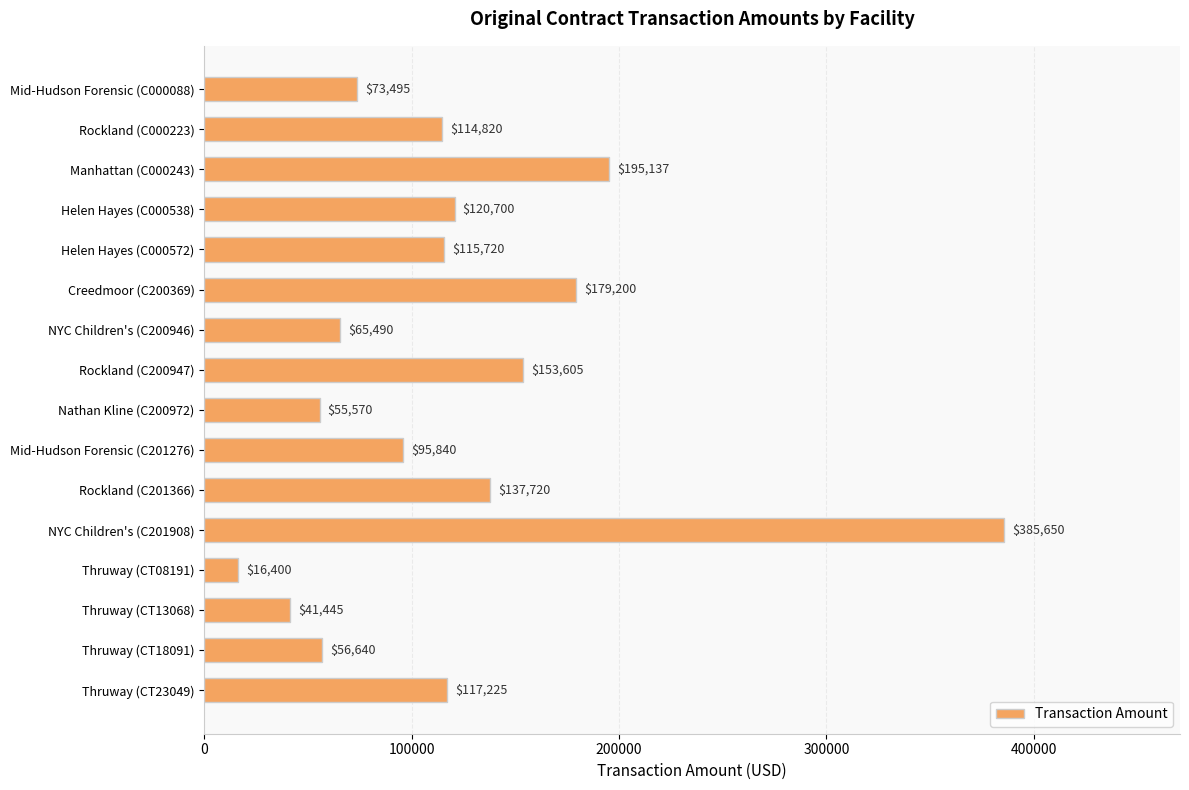

What is the difference between the second highest and minimum values?

178737.0